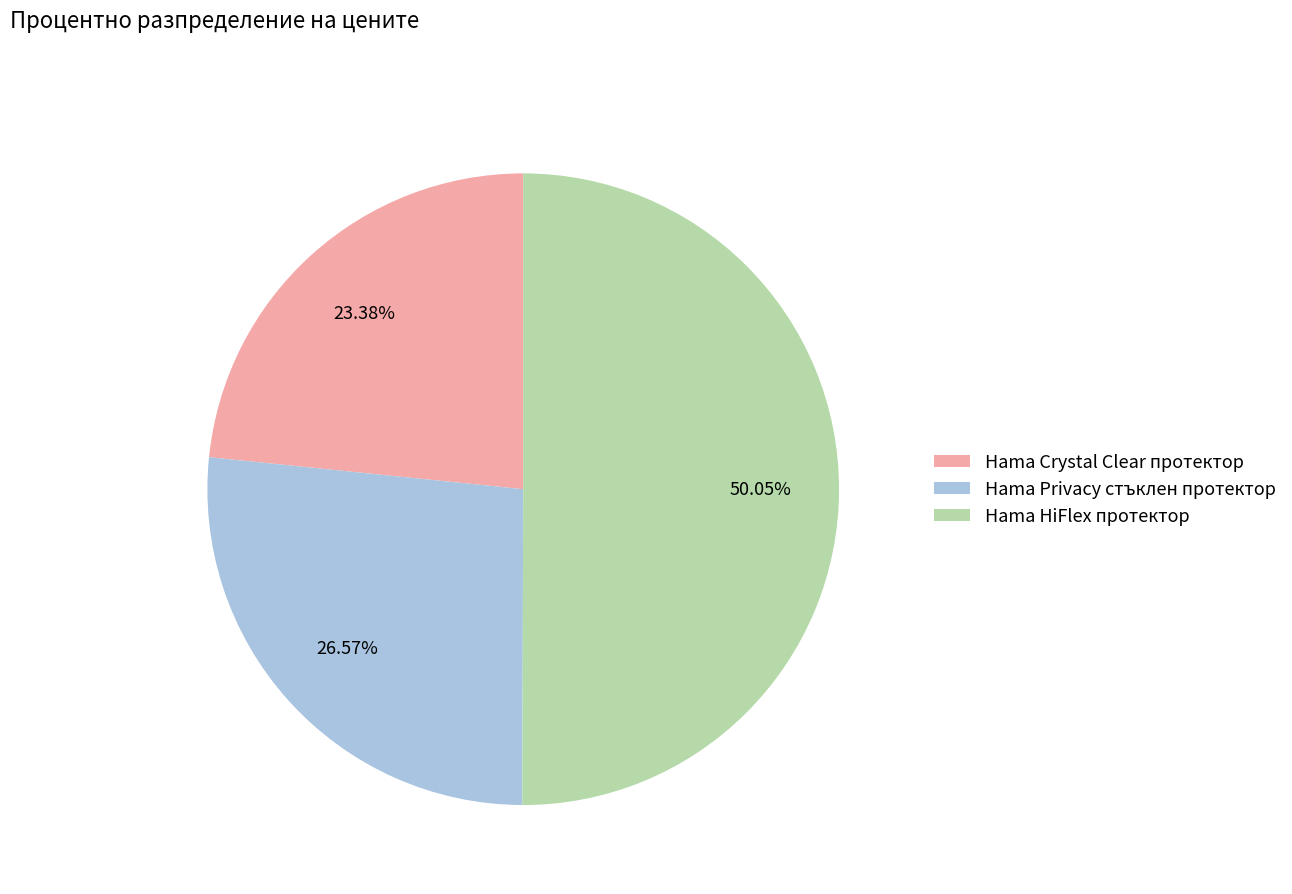

Which slice is the smallest?

Hama Crystal Clear протектор